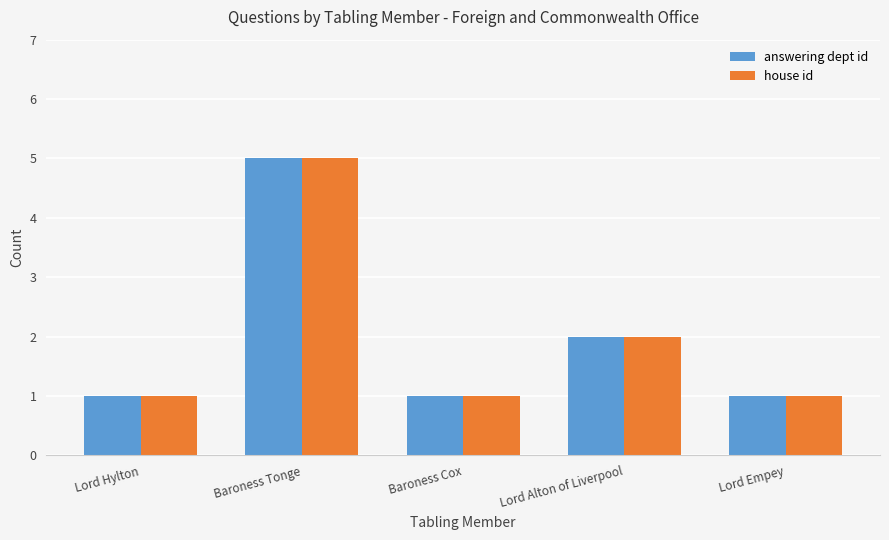

Count the house id values in the range 1 to 2.

4